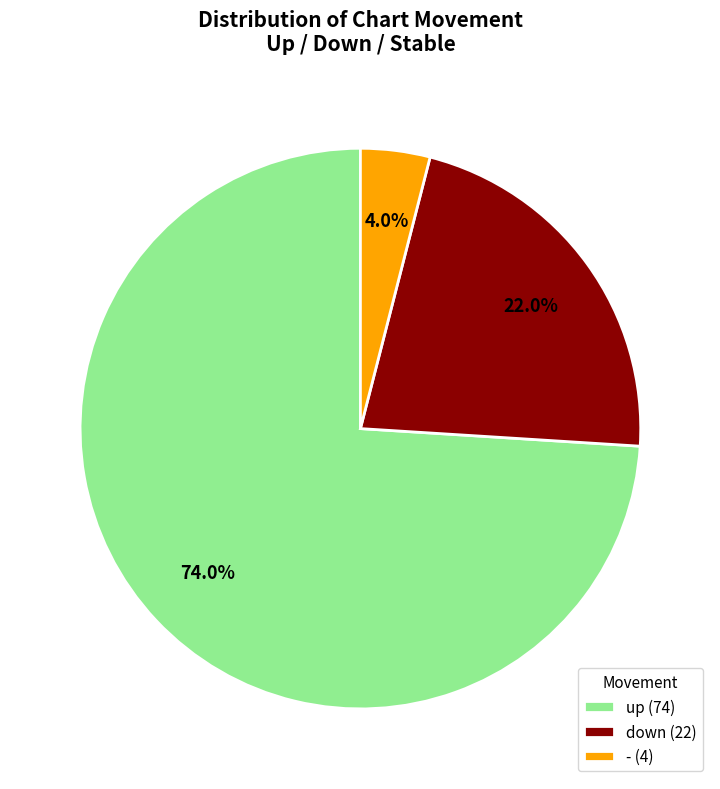

Is there a majority slice in this chart?

Yes